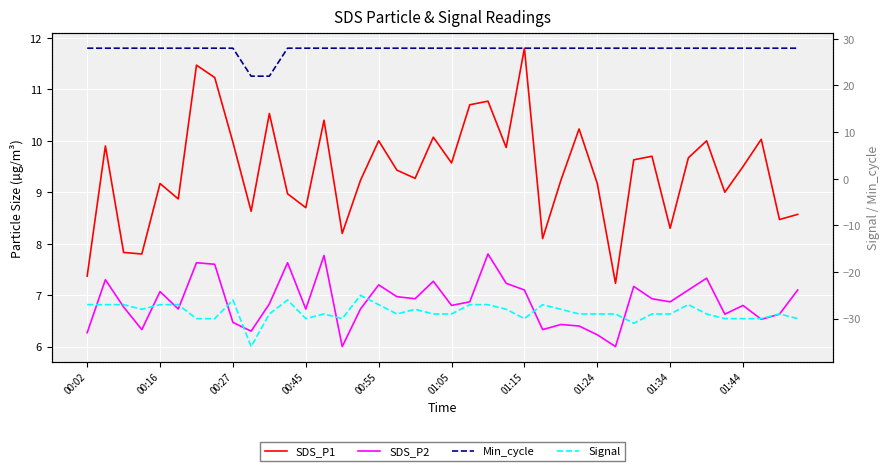

Which series has the largest total across all categories?

Min_cycle